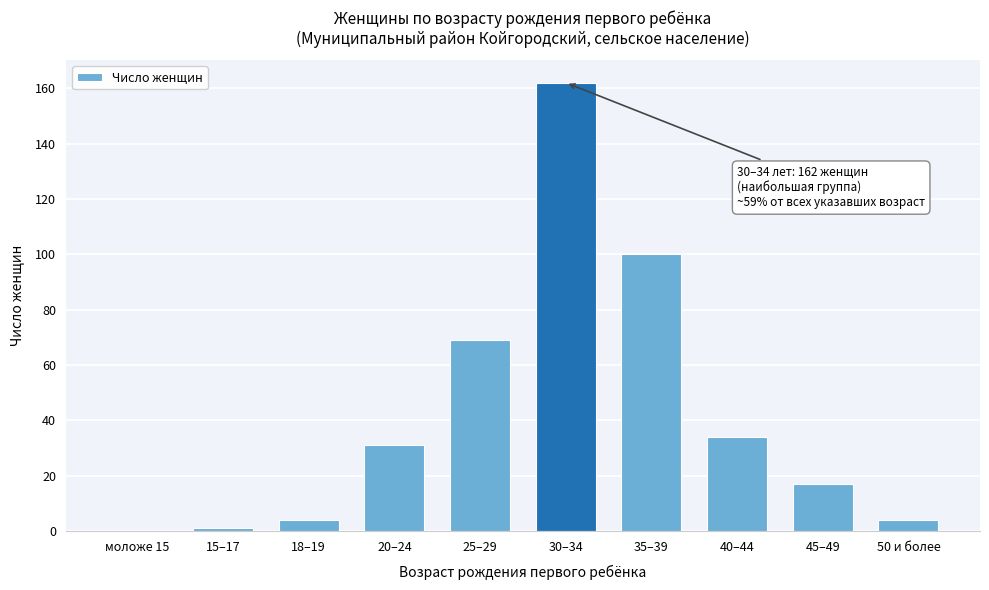

Reading left to right, list all the values displayed in this chart.

моложе 15=0	15–17=1	18–19=4	20–24=31	25–29=69	30–34=162	35–39=100	40–44=34	45–49=17	50 и более=4